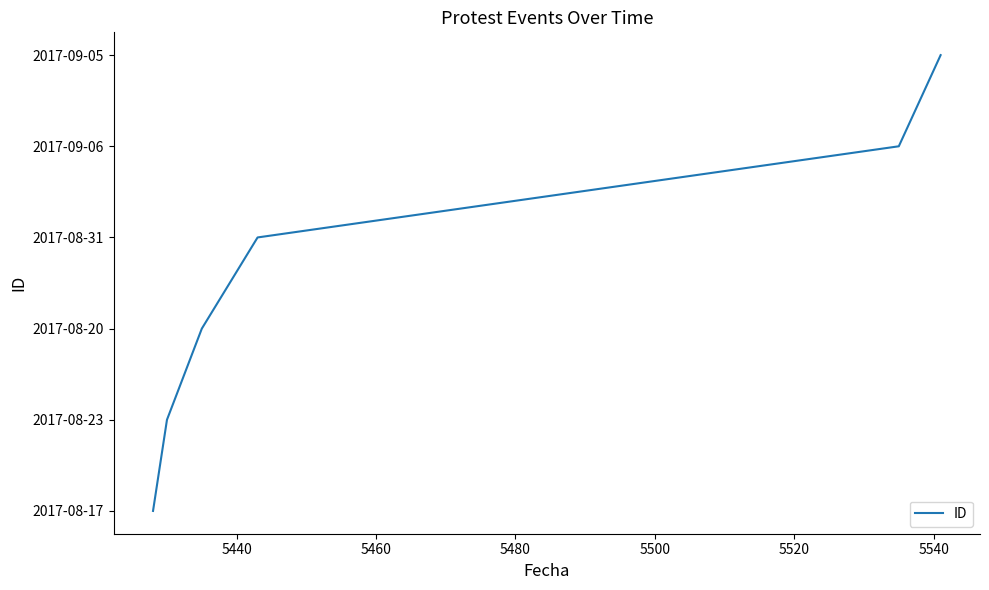

Does the chart display data point markers on the line(s)?

No